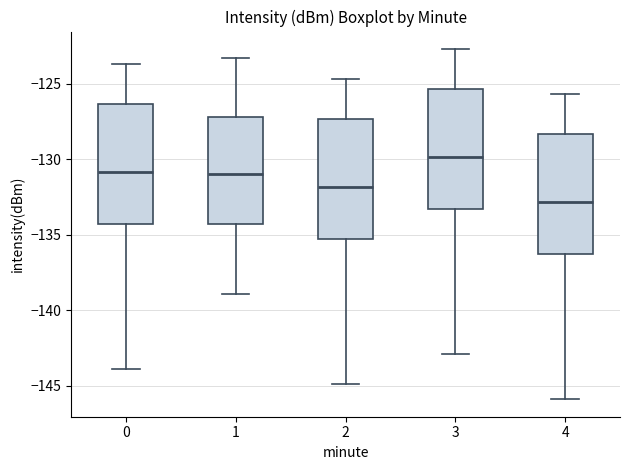

Reading left to right, transcribe this box plot: for each box, give where its median line is, the range the box spans, and where its two whiskers end, as read against the y-axis. The values are not printed on the chart, so give them approximately, as read against the axis.

0: median -131.0, box -134.5 to -126.5, whiskers -144.0 to -123.5
1: median -131.0, box -134.5 to -127.0, whiskers -139.0 to -123.5
2: median -132.0, box -135.5 to -127.5, whiskers -145.0 to -124.5
3: median -130.0, box -133.5 to -125.5, whiskers -143.0 to -122.5
4: median -133.0, box -136.5 to -128.5, whiskers -146.0 to -125.5